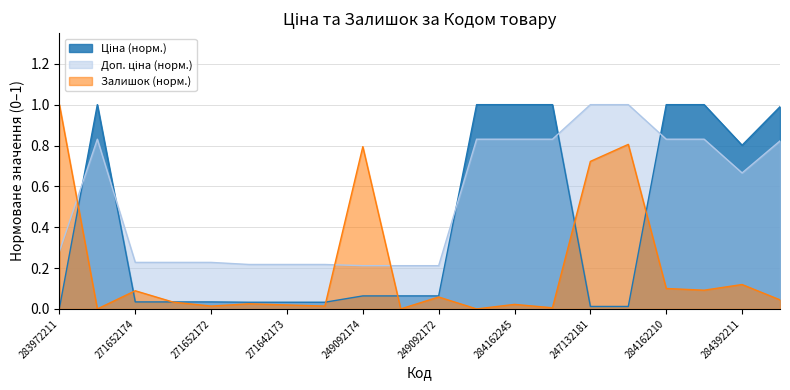

Between 271652172 and 271642173, which series saw the biggest shift?

Доп. ціна